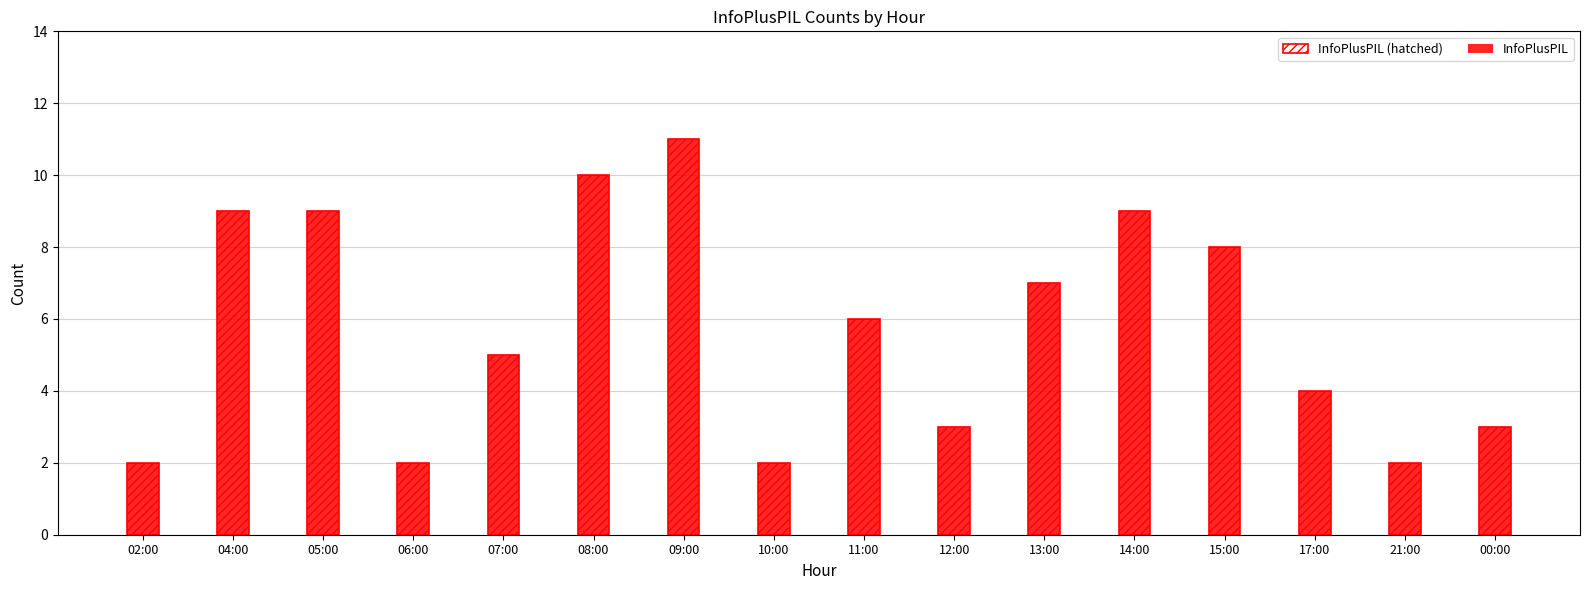

What is the sum of the InfoPlusPIL (hatched) values at 05:00 and 00:00?

12